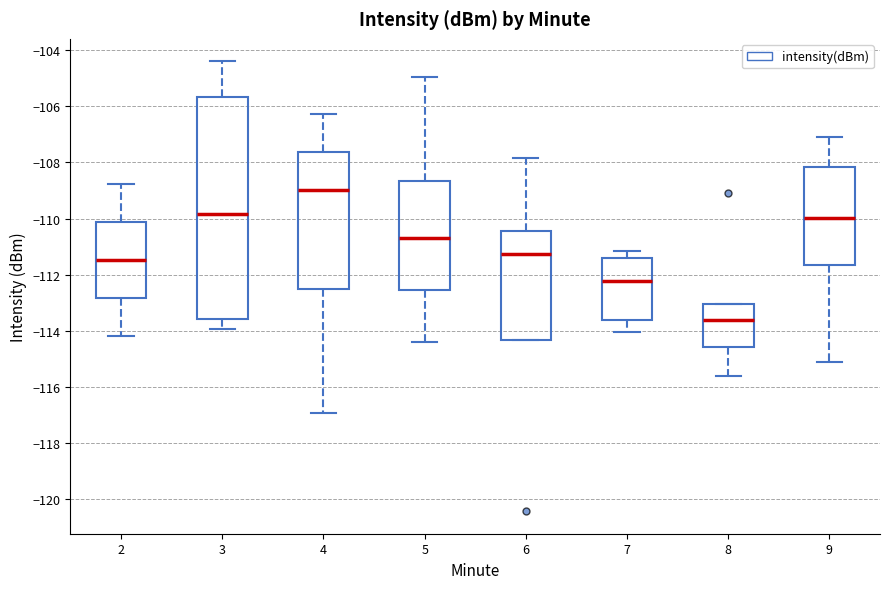

Which box's median line is the lowest?

8